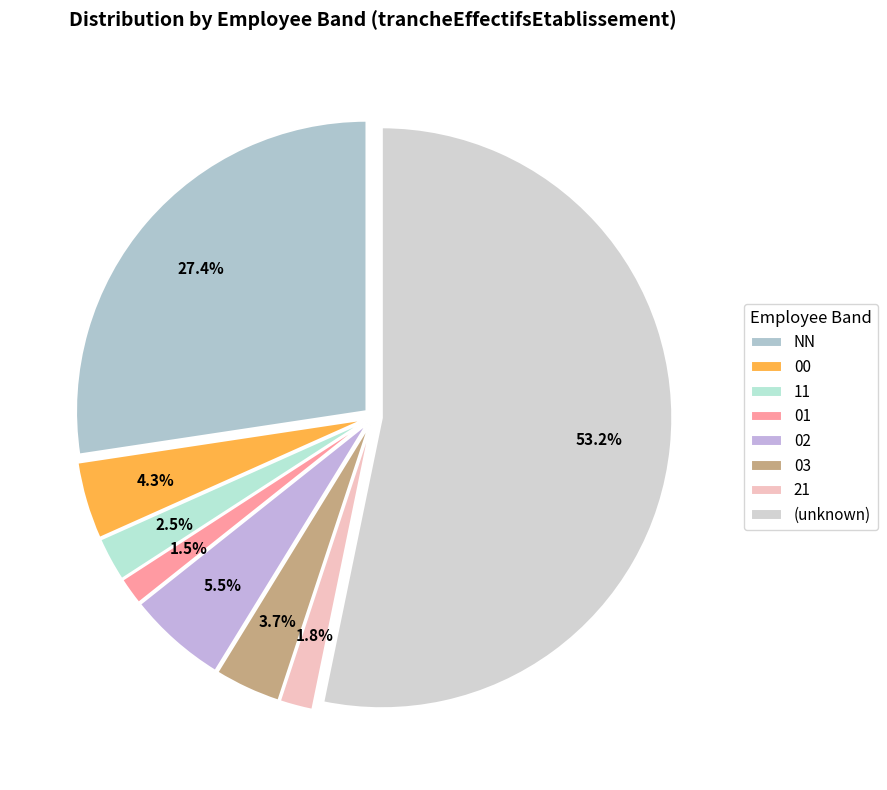

How many segments does this pie chart have?

8